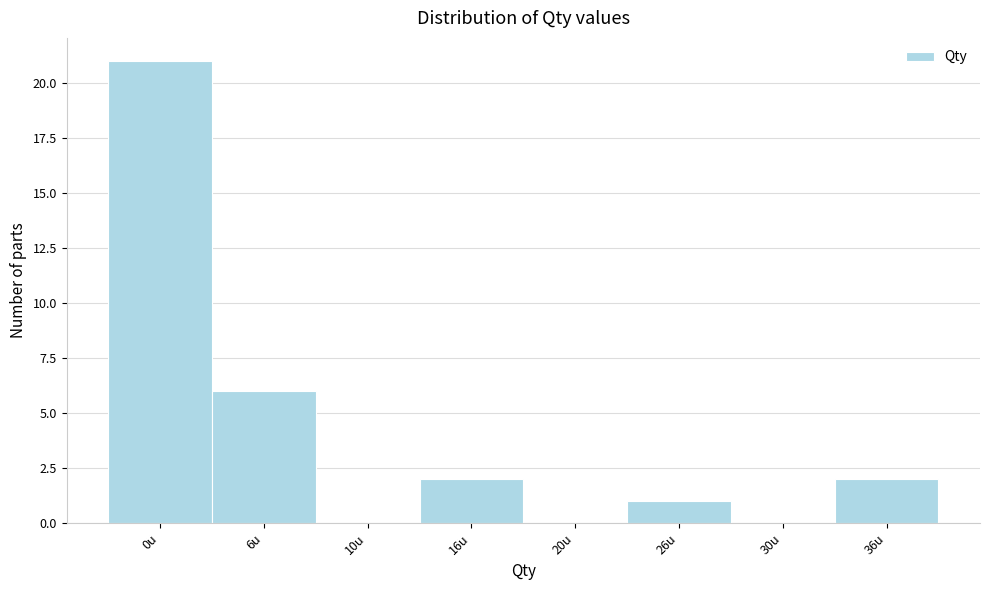

Reading left to right, list all the values displayed in this chart.

0u=21	6u=6	10u=0	16u=2	20u=0	26u=1	30u=0	36u=2